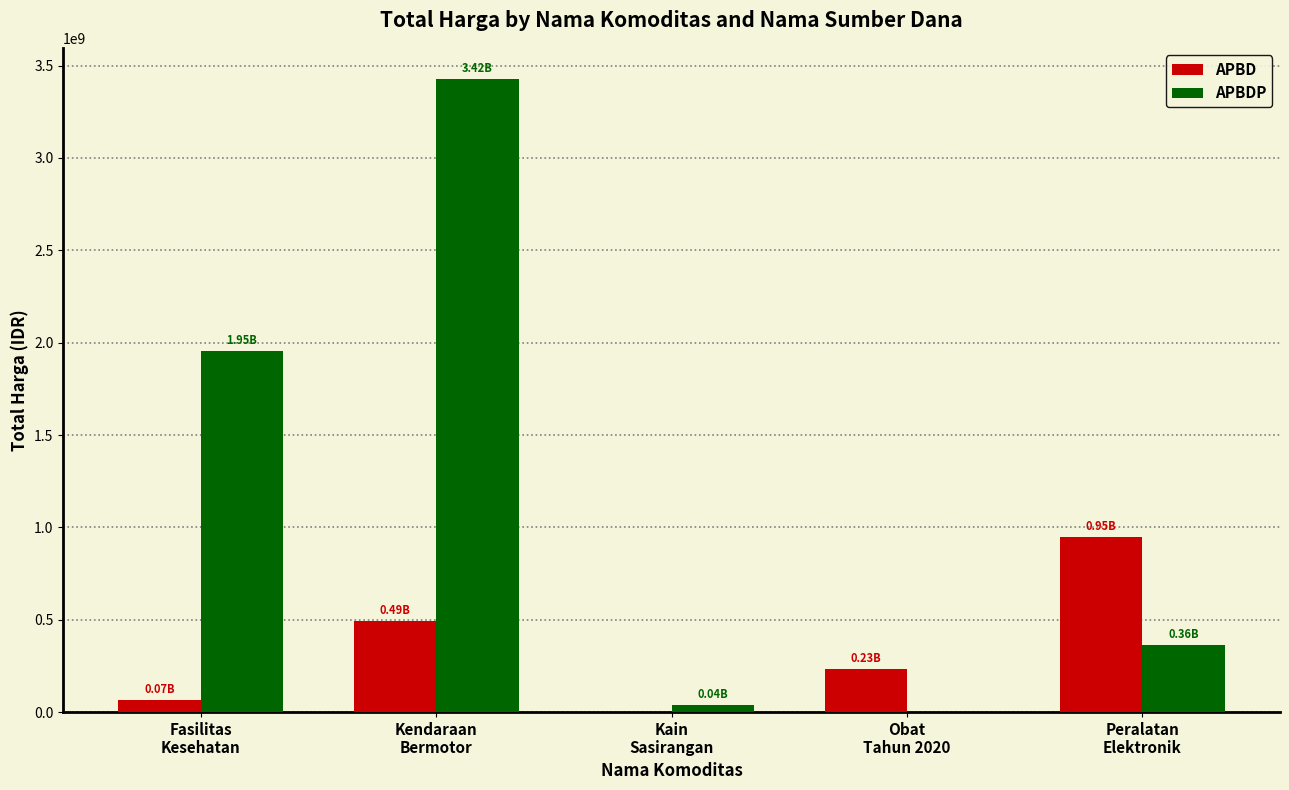

What is the sum of all APBD values?

1741644345